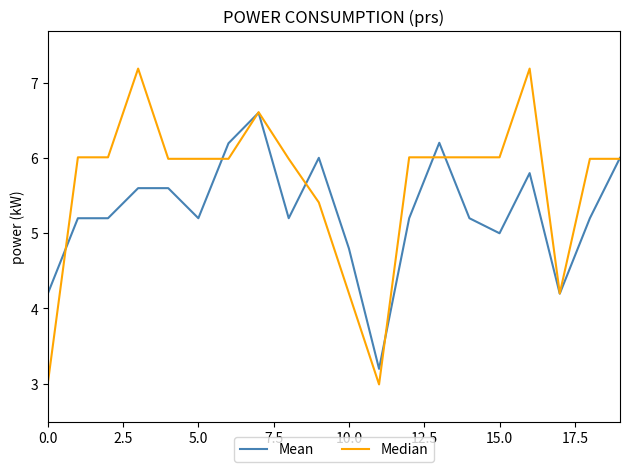

What is the sum of all Mean values?

105.8